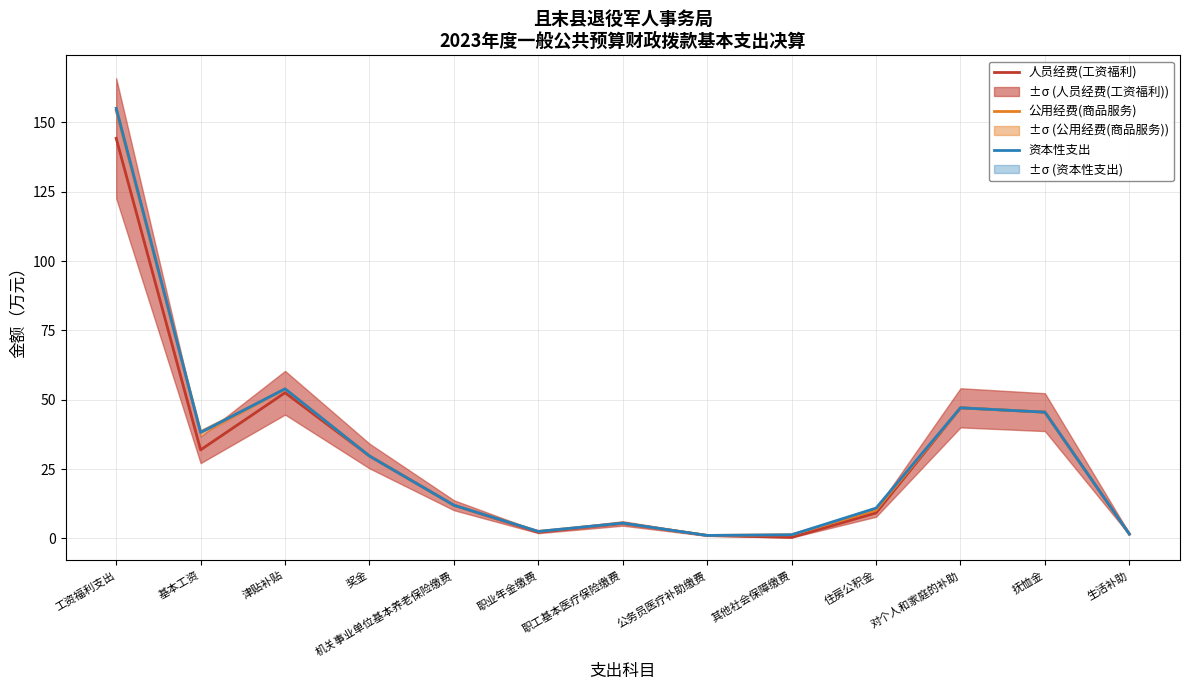

What is the value of the 公用经费(商品服务) point at the 3rd from the left?

53.9